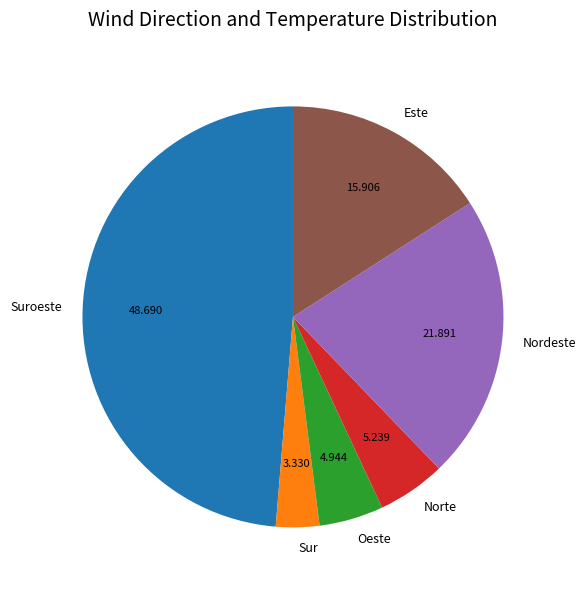

Which slice is the smallest?

Sur